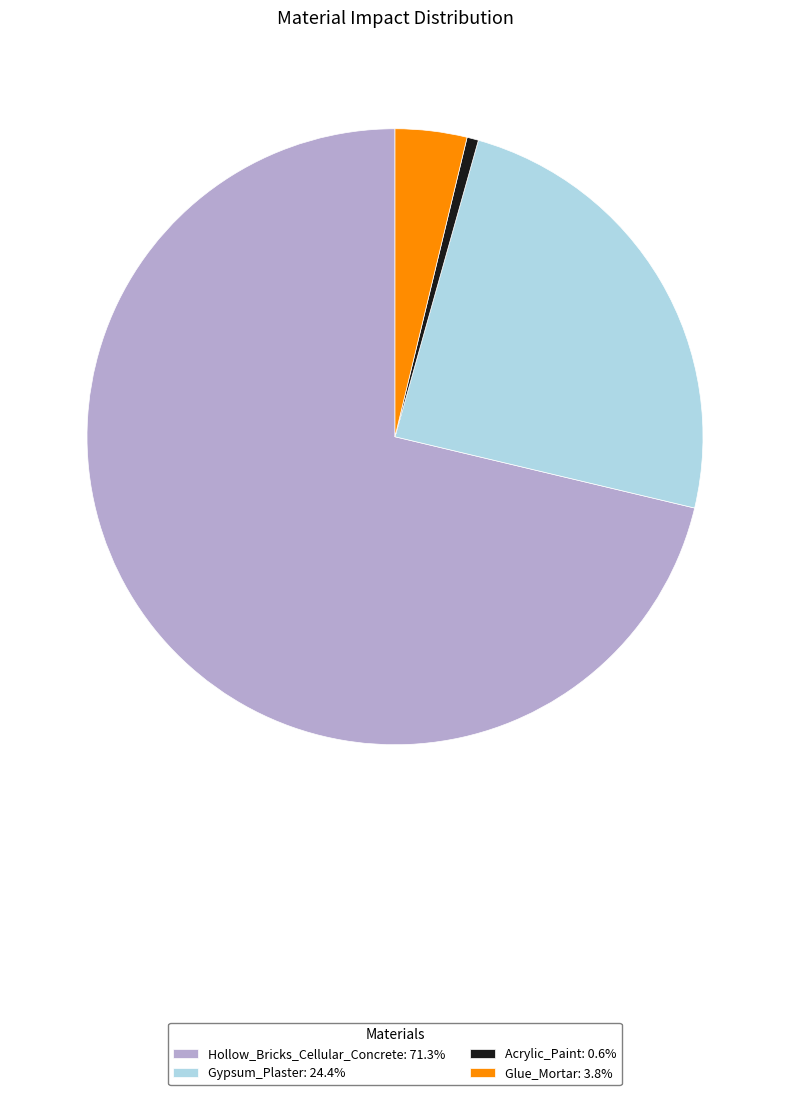

Is the sum of Hollow_Bricks_Cellular_Concrete: 71.3% and Acrylic_Paint: 0.6% greater than half?

Yes